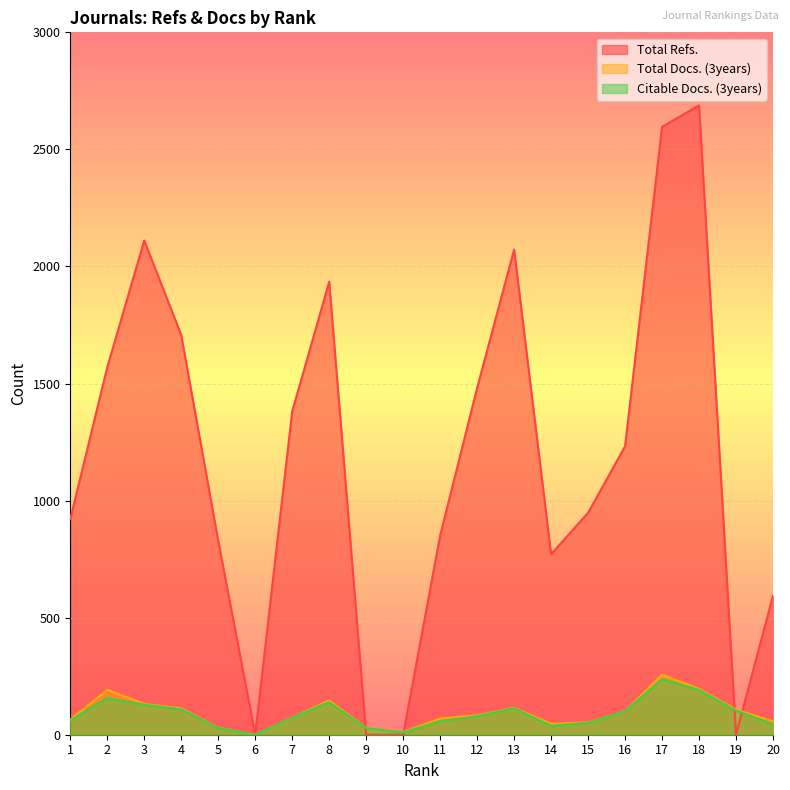

What is the difference between the maximum and minimum values in the Citable Docs. (3years) series?

237